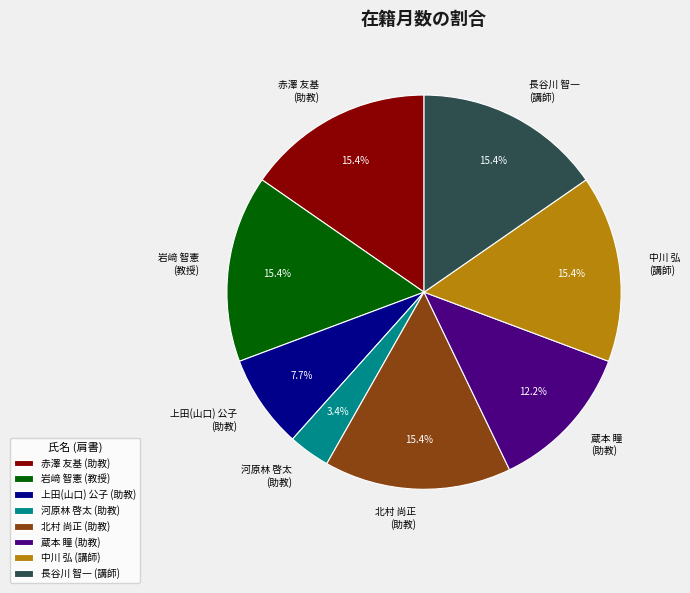

Is the sum of 北村 尚正 (助教) and 岩﨑 智憲 (教授) greater than half?

No